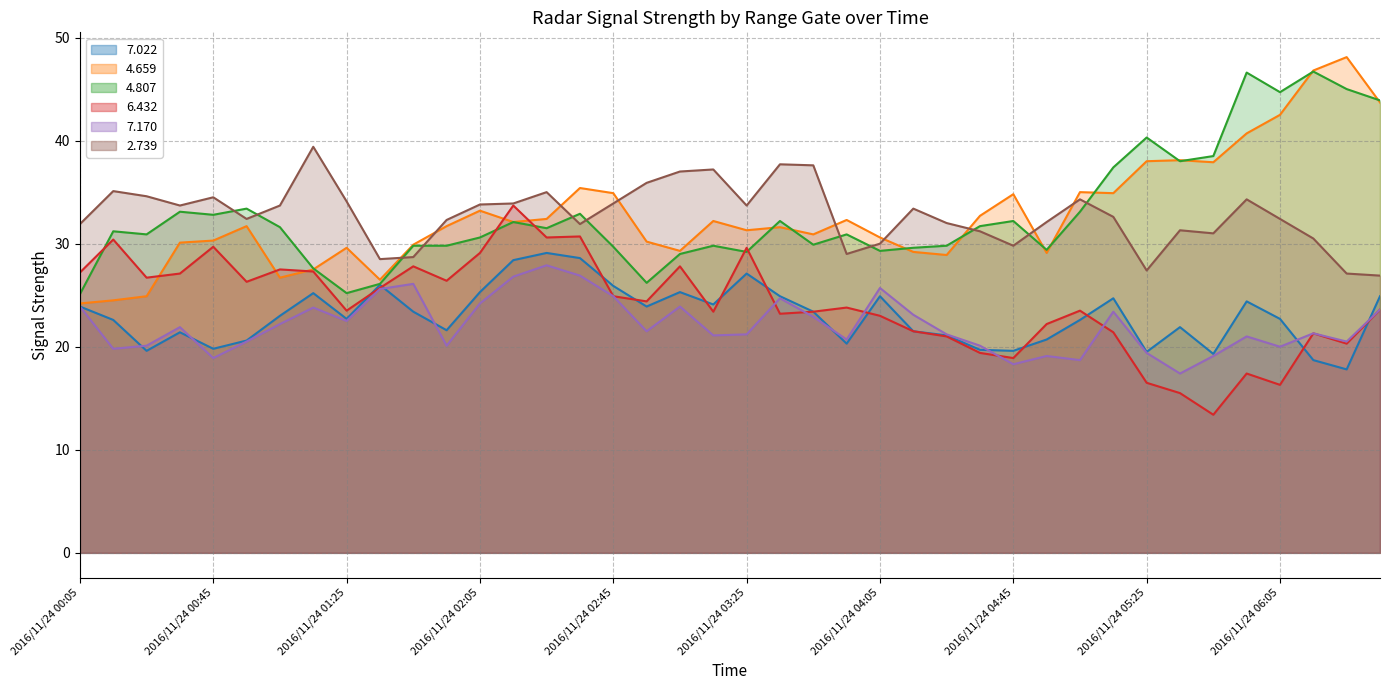

What is the label of the 40th point from the right?

2016/11/24 00:05